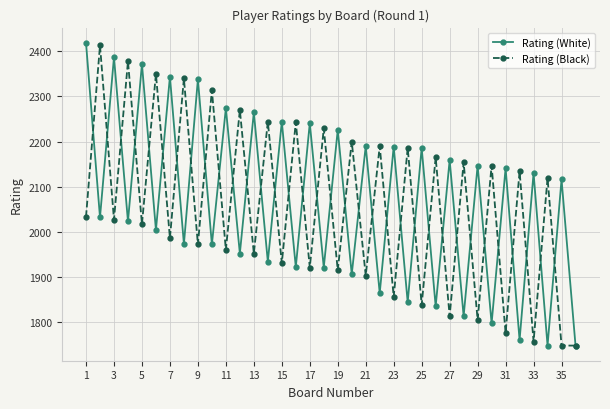

What is the minimum value for Rating (White)?

1748